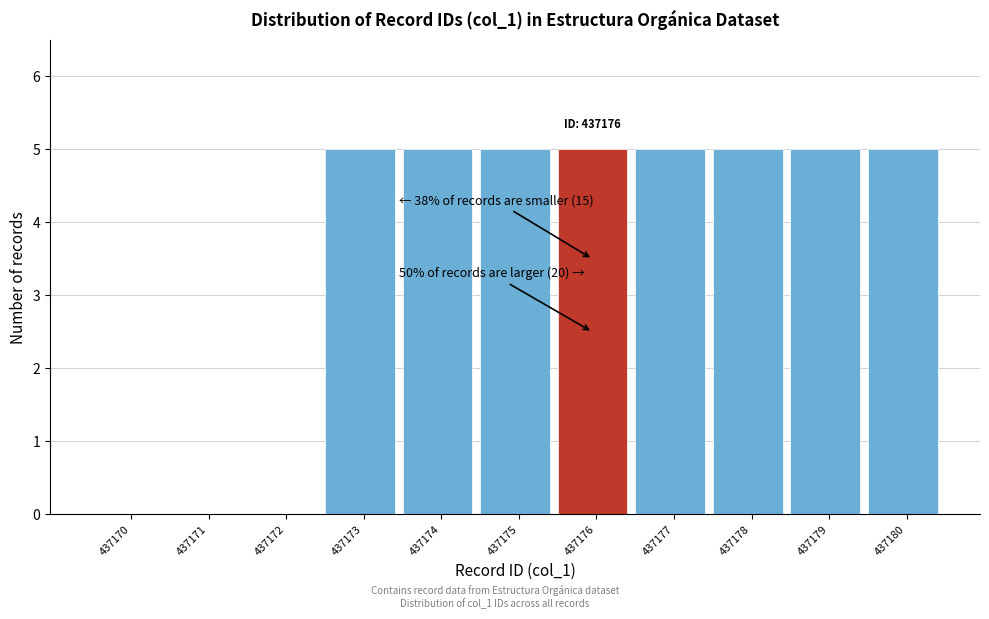

Reading left to right, transcribe all the data shown in this chart.

437170=0	437171=0	437172=0	437173=5	437174=5	437175=5	437176=5	437177=5	437178=5	437179=5	437180=5